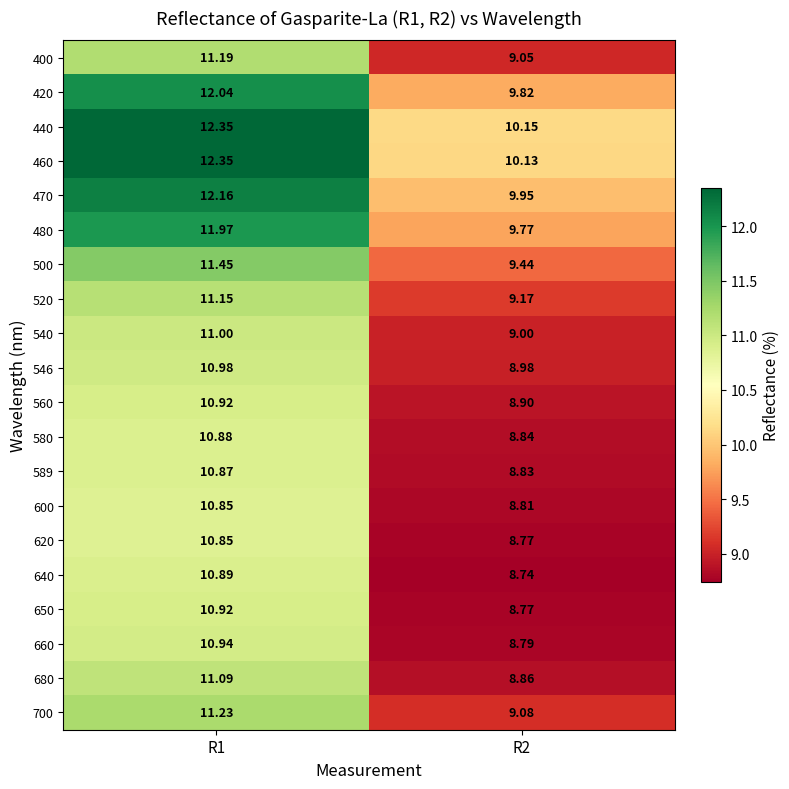

At how many categories does at least one series exceed 11?

1